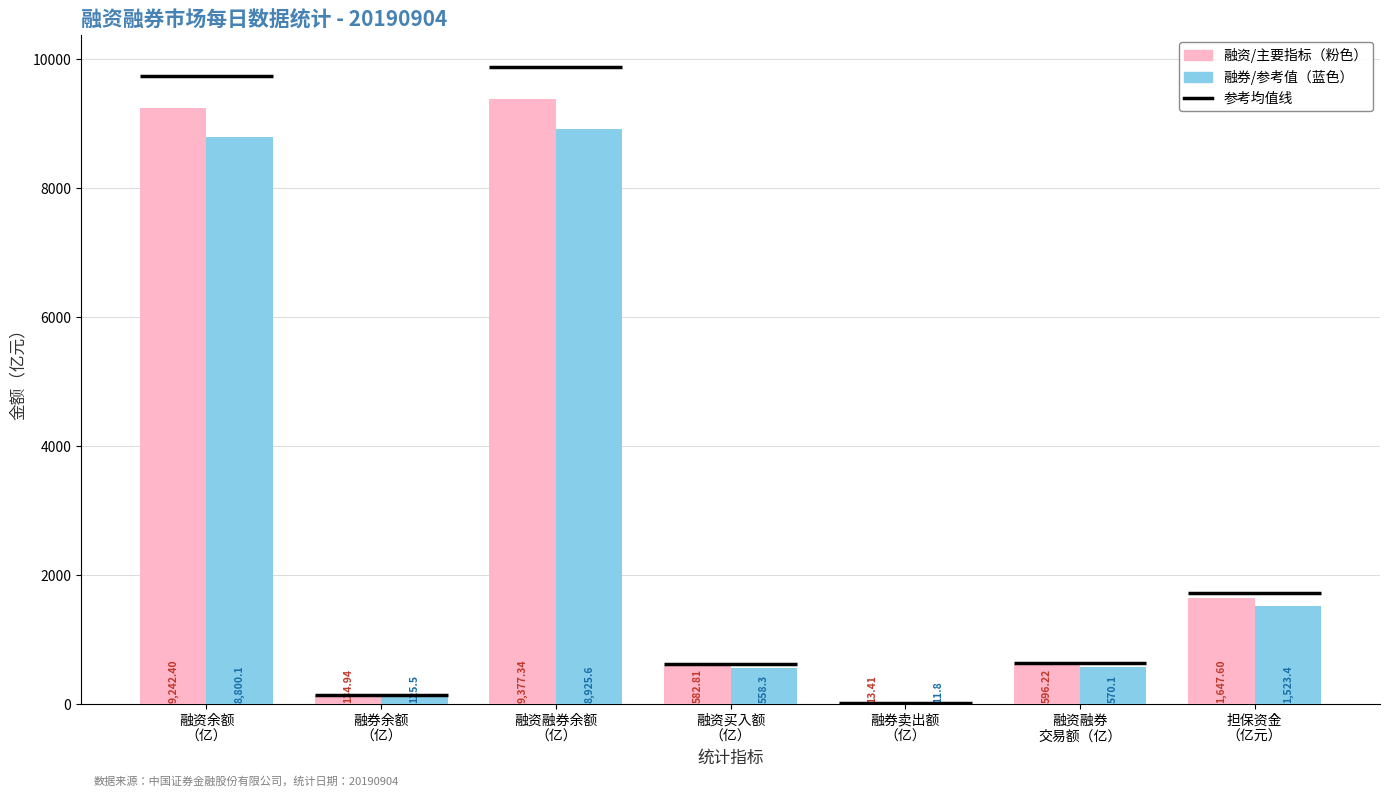

At which label does 融券/参考值 first exceed 570?

融资余额
（亿）